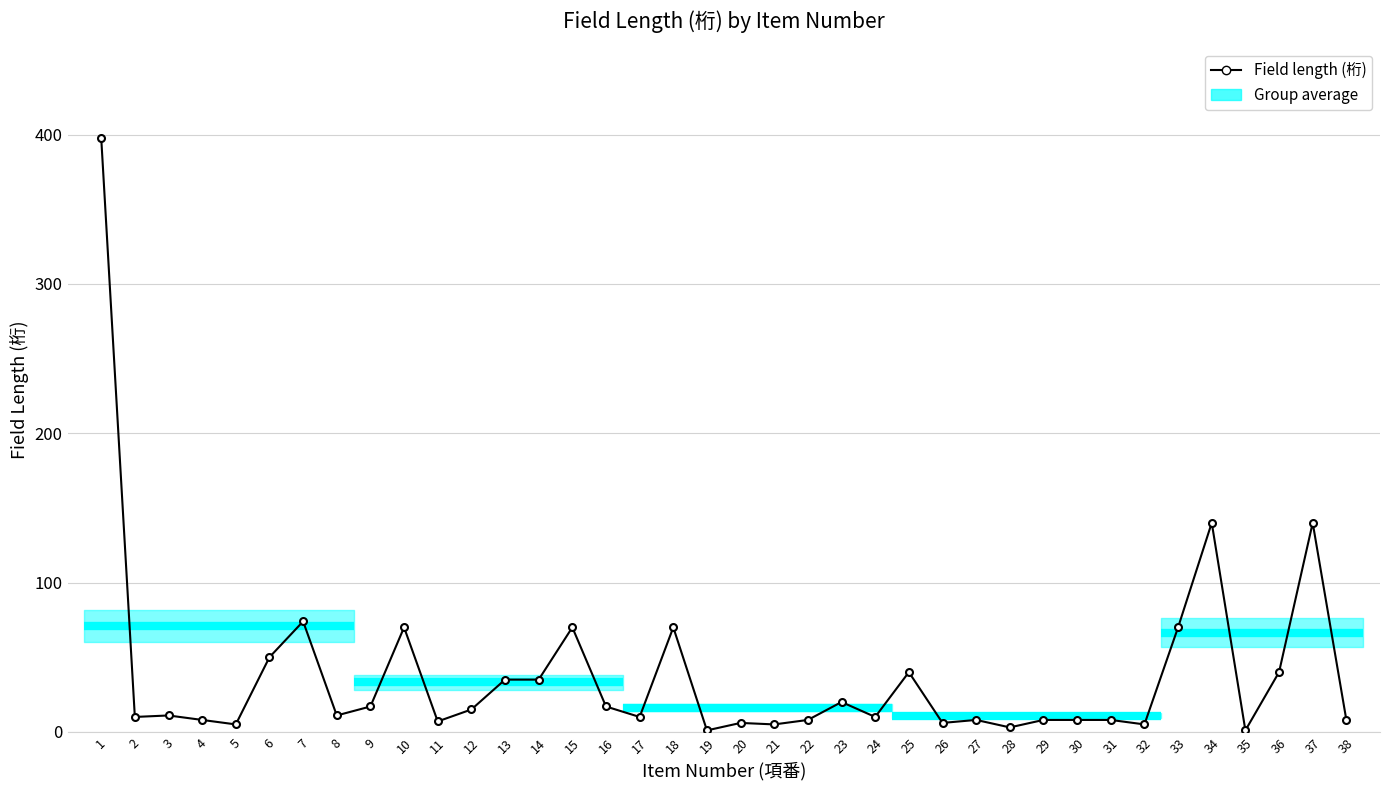

What is the maximum value shown in the chart?

398